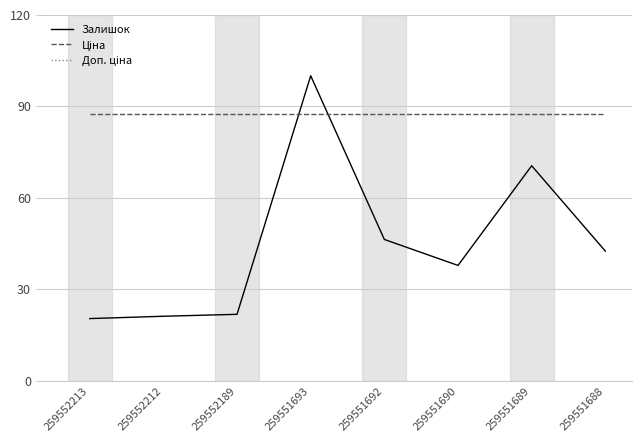

Which series has the largest range (max minus min)?

Залишок